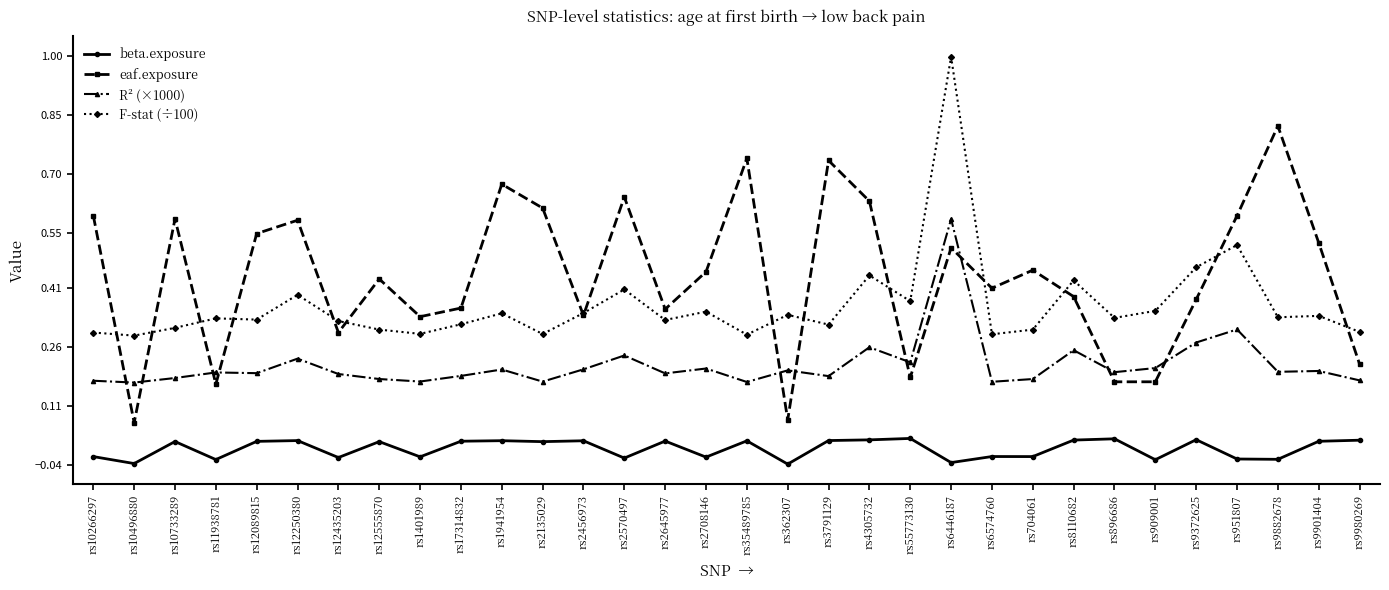

What is the greatest value displayed?

1.0